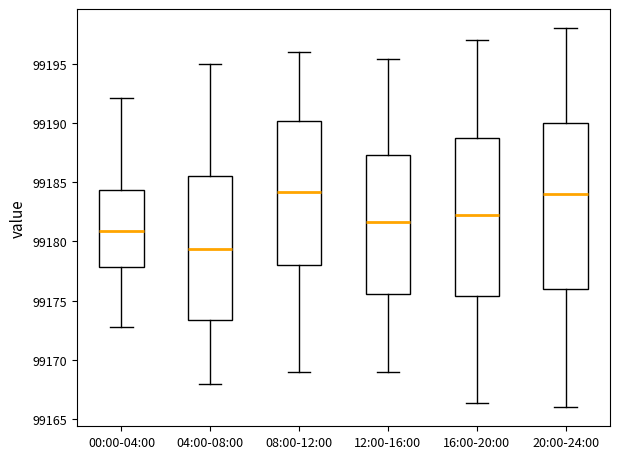

Reading left to right, transcribe this box plot: for each box, give where its median line is, the range the box spans, and where its two whiskers end, as read against the y-axis. The values are not printed on the chart, so give them approximately, as read against the axis.

00:00-04:00: median 99181.0, box 99178.0 to 99184.5, whiskers 99173.0 to 99192.0
04:00-08:00: median 99179.5, box 99173.5 to 99185.5, whiskers 99168.0 to 99195.0
08:00-12:00: median 99184.0, box 99178.0 to 99190.0, whiskers 99169.0 to 99196.0
12:00-16:00: median 99181.5, box 99175.5 to 99187.5, whiskers 99169.0 to 99195.5
16:00-20:00: median 99182.0, box 99175.5 to 99189.0, whiskers 99166.5 to 99197.0
20:00-24:00: median 99184.0, box 99176.0 to 99190.0, whiskers 99166.0 to 99198.0